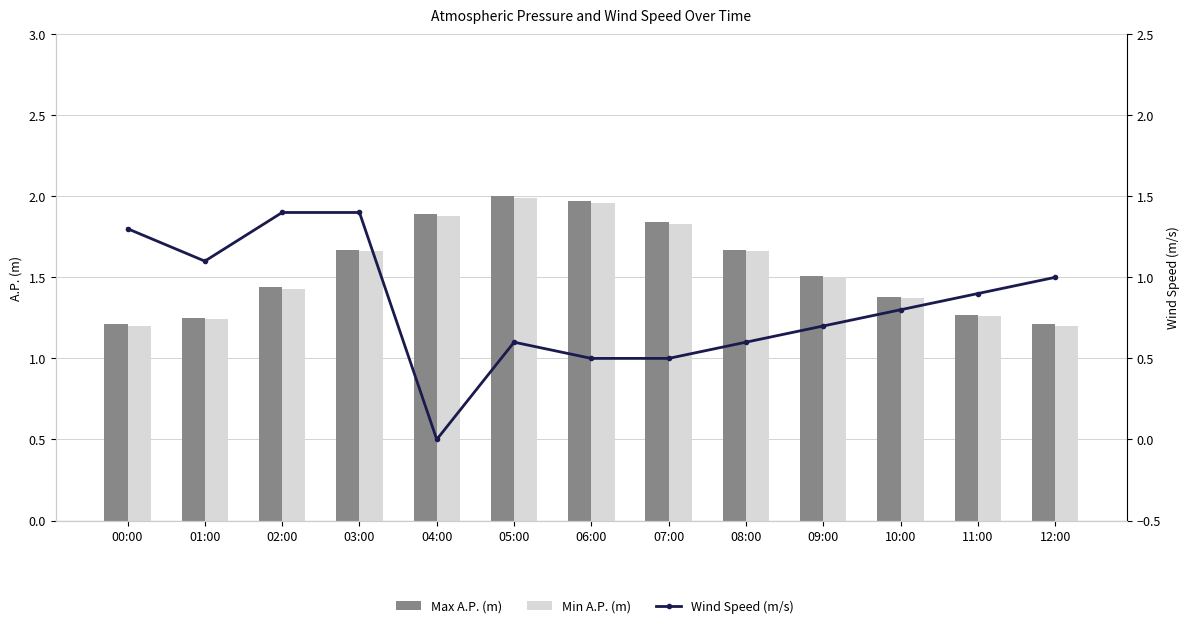

The value of Min A.P. (m) at 09:00 is 0.6. True or false?

False